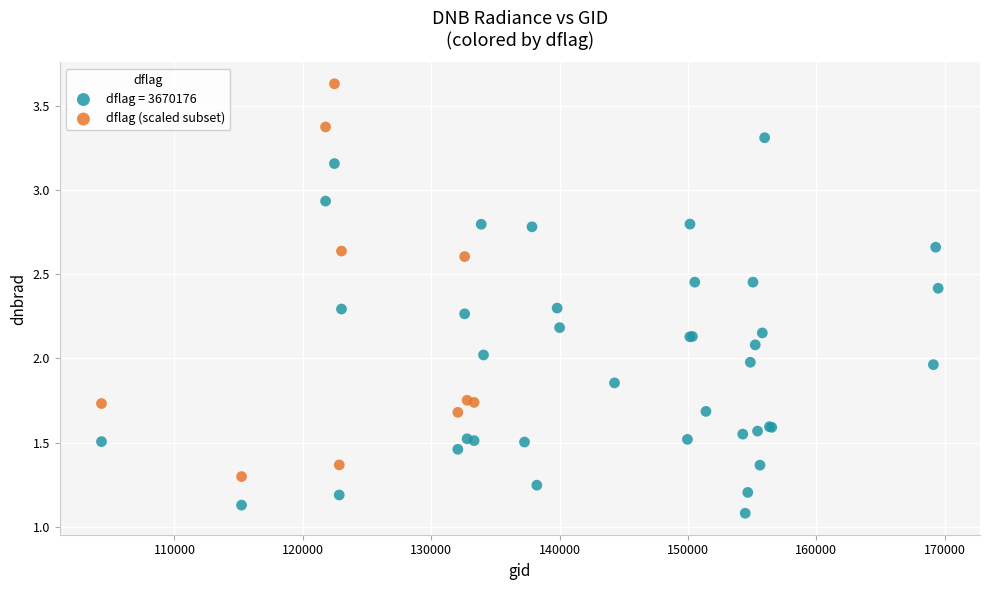

Which series reaches the minimum Y coordinate?

dflag = 3670176